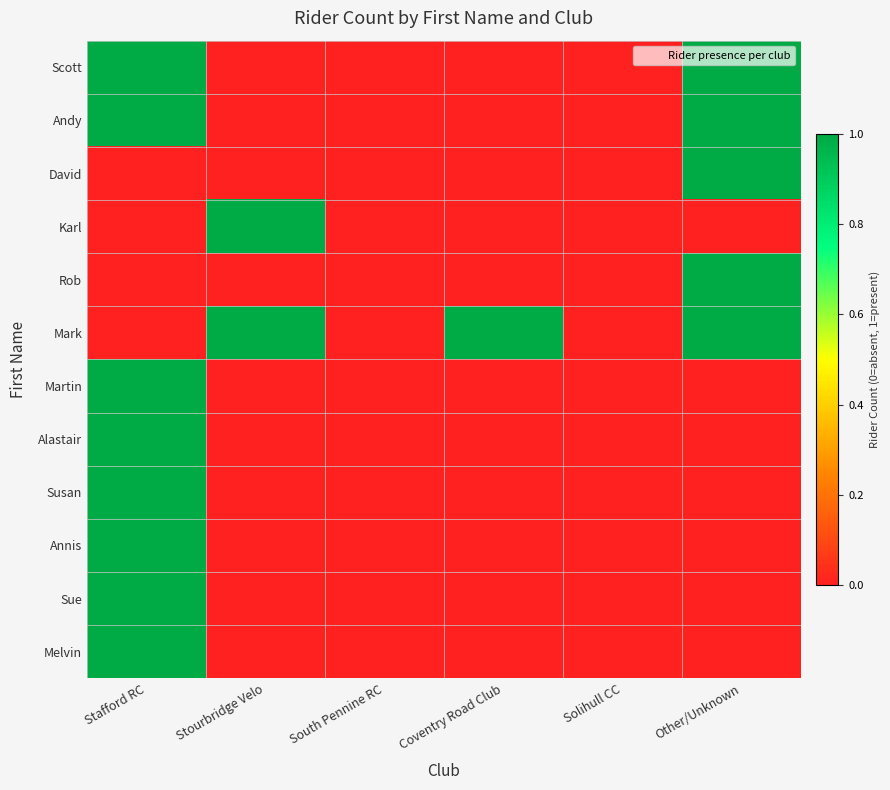

Reading right to left, what are all the values shown in this chart?

Scott: Other/Unknown=1	Solihull CC=0	Coventry Road Club=0	South Pennine RC=0	Stourbridge Velo=0	Stafford RC=1
Andy: Other/Unknown=1	Solihull CC=0	Coventry Road Club=0	South Pennine RC=0	Stourbridge Velo=0	Stafford RC=1
David: Other/Unknown=1	Solihull CC=0	Coventry Road Club=0	South Pennine RC=0	Stourbridge Velo=0	Stafford RC=0
Karl: Other/Unknown=0	Solihull CC=0	Coventry Road Club=0	South Pennine RC=0	Stourbridge Velo=1	Stafford RC=0
Rob: Other/Unknown=1	Solihull CC=0	Coventry Road Club=0	South Pennine RC=0	Stourbridge Velo=0	Stafford RC=0
Mark: Other/Unknown=1	Solihull CC=0	Coventry Road Club=1	South Pennine RC=0	Stourbridge Velo=1	Stafford RC=0
Martin: Other/Unknown=0	Solihull CC=0	Coventry Road Club=0	South Pennine RC=0	Stourbridge Velo=0	Stafford RC=1
Alastair: Other/Unknown=0	Solihull CC=0	Coventry Road Club=0	South Pennine RC=0	Stourbridge Velo=0	Stafford RC=1
Susan: Other/Unknown=0	Solihull CC=0	Coventry Road Club=0	South Pennine RC=0	Stourbridge Velo=0	Stafford RC=1
Annis: Other/Unknown=0	Solihull CC=0	Coventry Road Club=0	South Pennine RC=0	Stourbridge Velo=0	Stafford RC=1
Sue: Other/Unknown=0	Solihull CC=0	Coventry Road Club=0	South Pennine RC=0	Stourbridge Velo=0	Stafford RC=1
Melvin: Other/Unknown=0	Solihull CC=0	Coventry Road Club=0	South Pennine RC=0	Stourbridge Velo=0	Stafford RC=1